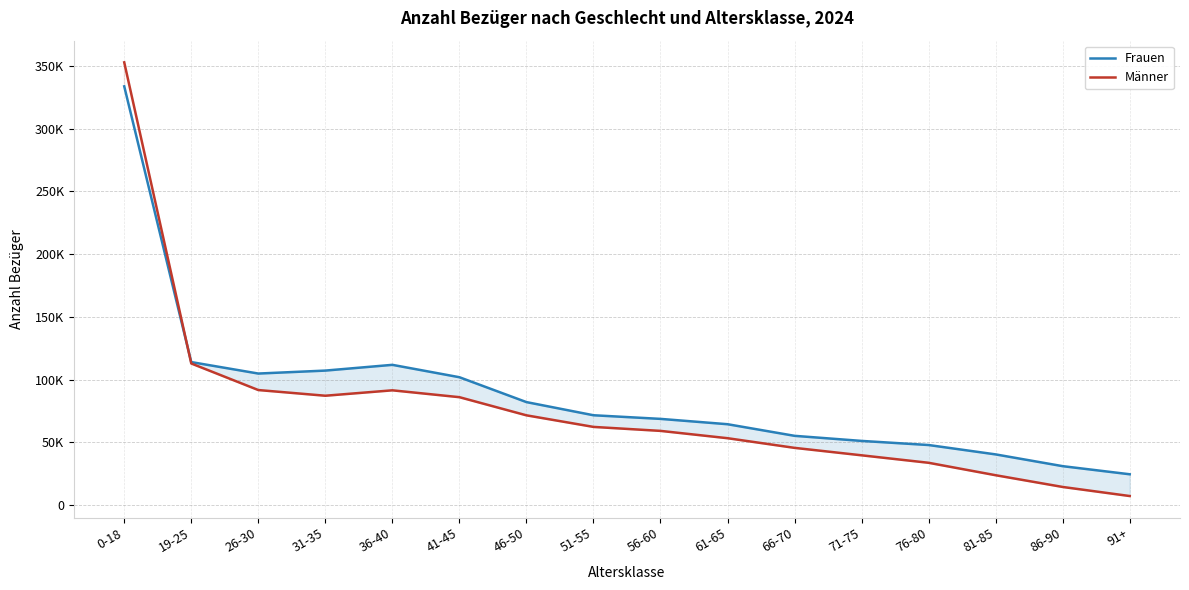

How many values in the Frauen series are below 71590?

8